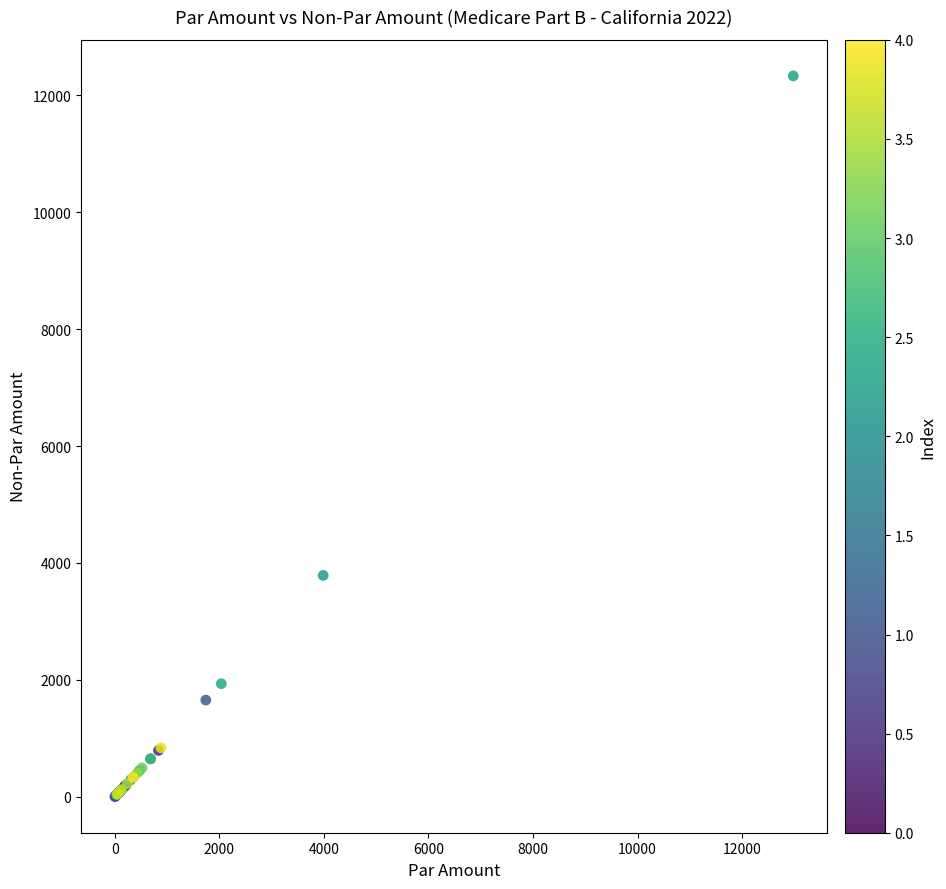

What Y value in the scatter plot is closest to 6166?

3786.7